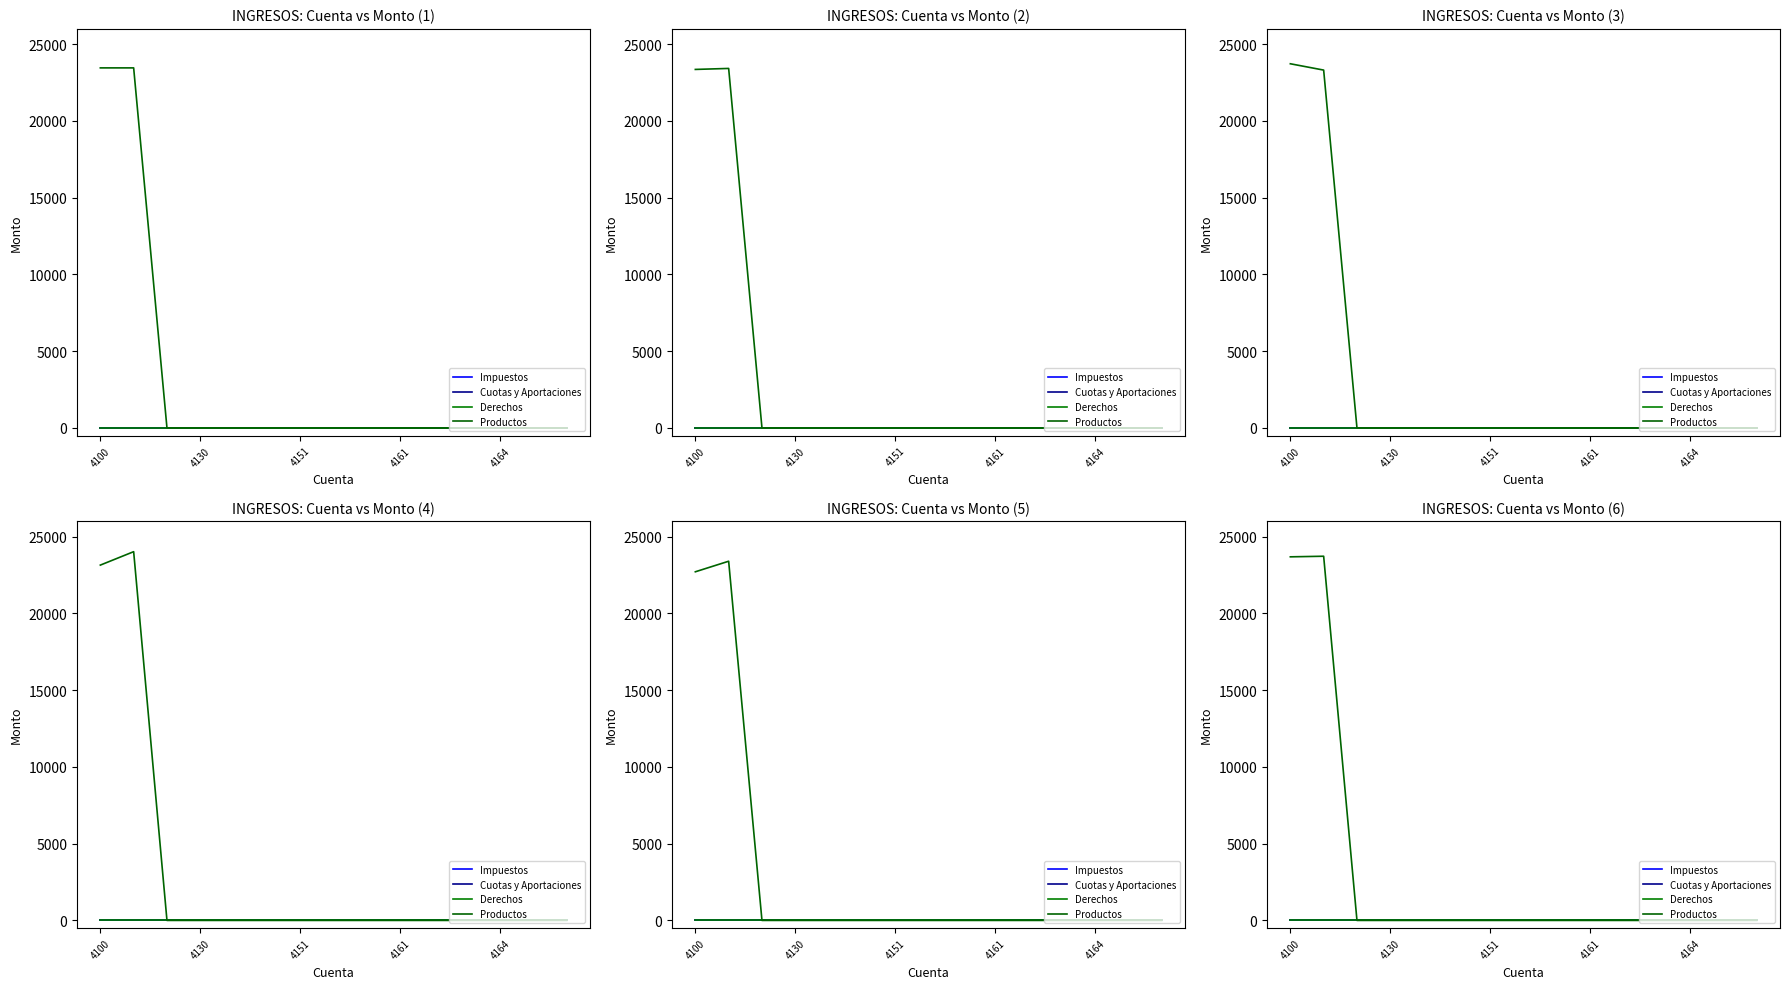

At how many categories does at least one series exceed 18434?

2